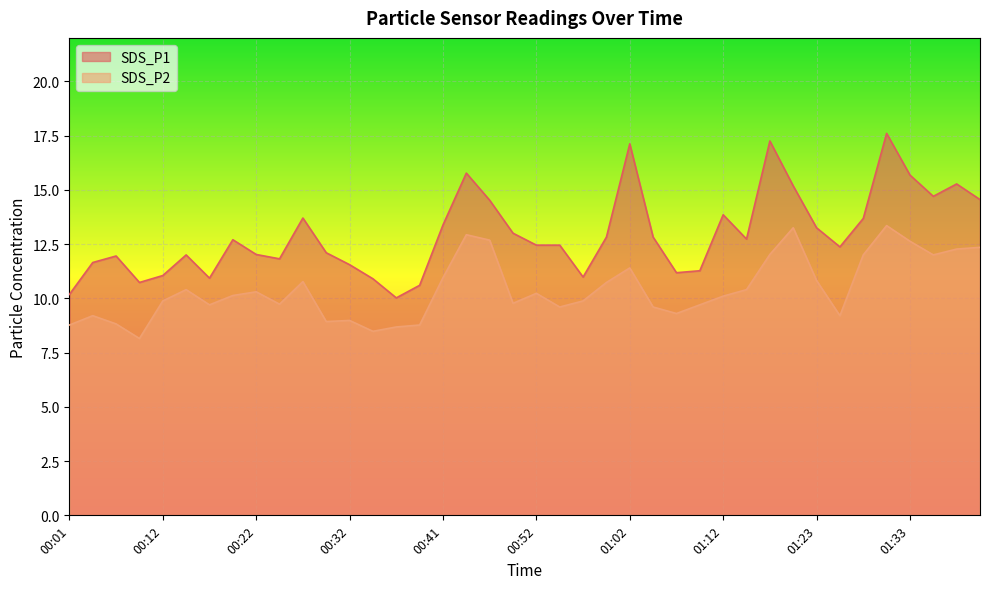

Reading left to right, list all the values displayed in this chart.

SDS_P1: 00:01=10.2	00:04=11.7	00:06=11.9	00:09=10.7	00:12=11.1	00:14=12.0	00:17=10.9	00:19=12.7	00:22=12.0	00:24=11.8	00:26=13.7	00:29=12.1	00:32=11.6	00:34=10.9	00:37=10.0	00:39=10.6	00:41=13.4	00:44=15.8	00:46=14.5	00:49=13.0	00:52=12.4	00:54=12.4	00:57=11.0	00:59=12.8	01:02=17.1	01:04=12.8	01:07=11.2	01:09=11.3	01:12=13.8	01:15=12.7	01:17=17.2	01:20=15.2	01:23=13.2	01:25=12.4	01:28=13.7	01:30=17.6	01:33=15.7	01:35=14.7	01:38=15.3	01:40=14.6
SDS_P2: 00:01=8.8	00:04=9.2	00:06=8.8	00:09=8.2	00:12=9.9	00:14=10.4	00:17=9.7	00:19=10.1	00:22=10.3	00:24=9.7	00:26=10.8	00:29=8.9	00:32=9.0	00:34=8.5	00:37=8.7	00:39=8.8	00:41=10.9	00:44=12.9	00:46=12.7	00:49=9.8	00:52=10.2	00:54=9.6	00:57=9.9	00:59=10.7	01:02=11.4	01:04=9.6	01:07=9.3	01:09=9.7	01:12=10.1	01:15=10.4	01:17=12.0	01:20=13.2	01:23=10.8	01:25=9.2	01:28=12.0	01:30=13.3	01:33=12.6	01:35=12.0	01:38=12.3	01:40=12.3